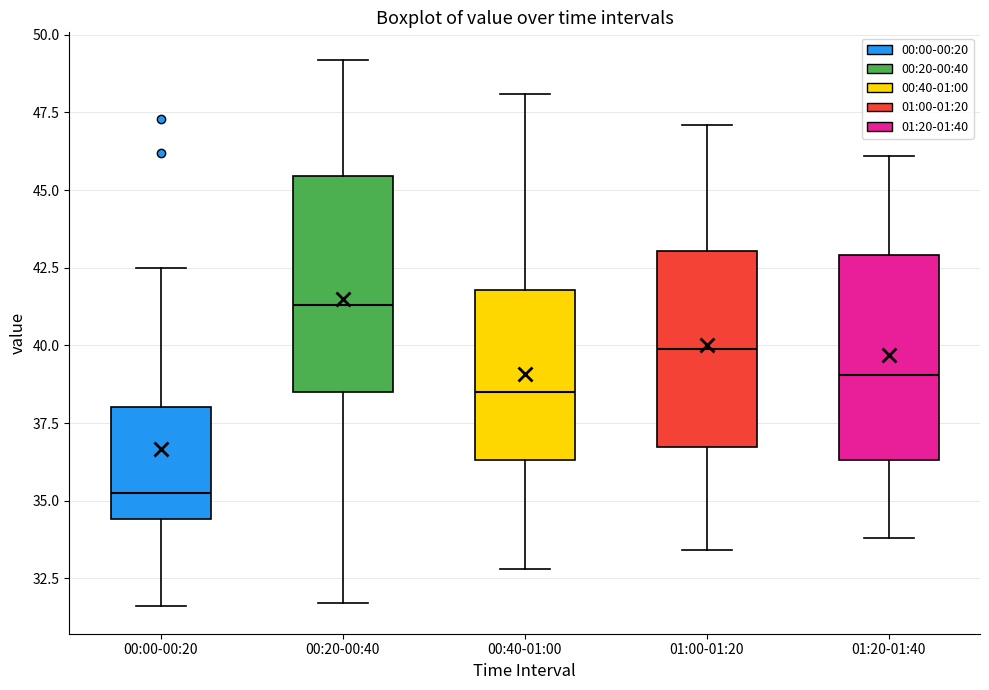

Reading left to right, read every box against the y-axis: the position of its median line, the range the box covers, and the ends of its whiskers. The values are not printed on the chart, so give them approximately, as read against the axis.

00:00-00:20: median 35.5, box 34.5 to 38.0, whiskers 31.5 to 42.5
00:20-00:40: median 41.5, box 38.5 to 45.5, whiskers 31.5 to 49.0
00:40-01:00: median 38.5, box 36.5 to 42.0, whiskers 33.0 to 48.0
01:00-01:20: median 40.0, box 36.5 to 43.0, whiskers 33.5 to 47.0
01:20-01:40: median 39.0, box 36.5 to 43.0, whiskers 34.0 to 46.0